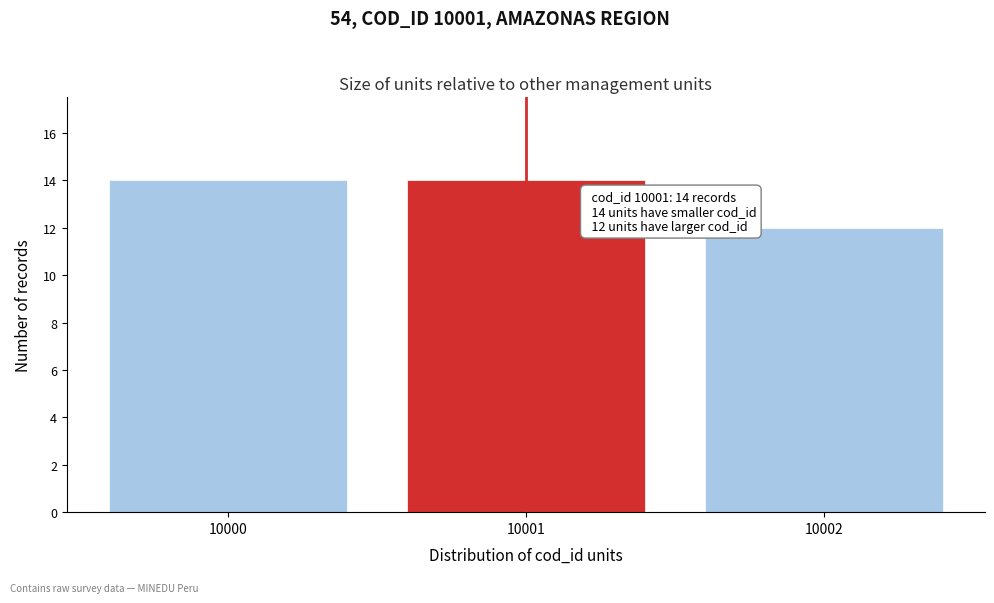

Reading left to right, list all the values displayed in this chart.

10000=14	10001=14	10002=12